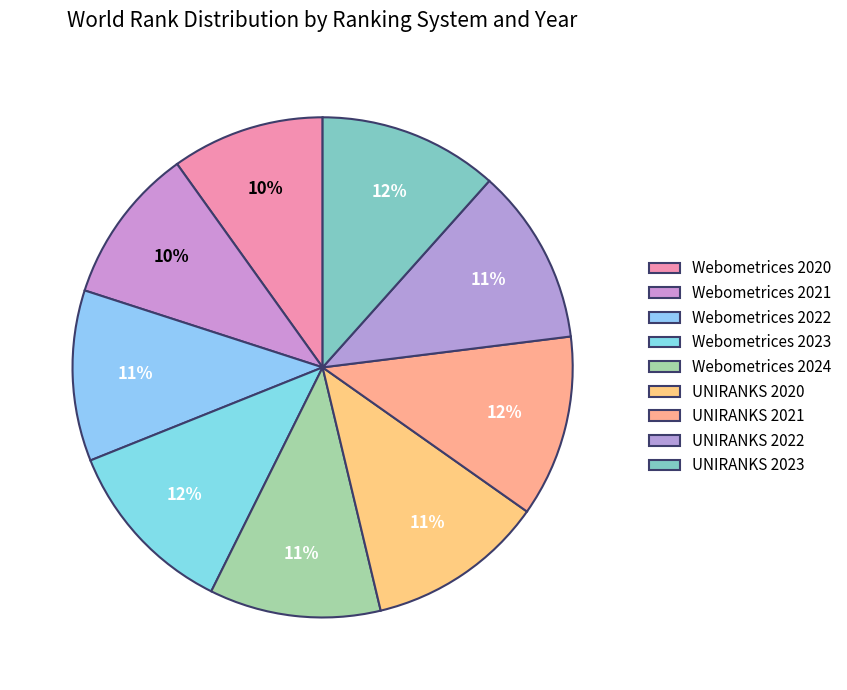

To the nearest percent, what is the difference between the Webometrices 2022 and Webometrices 2023 slice percentages?

1%